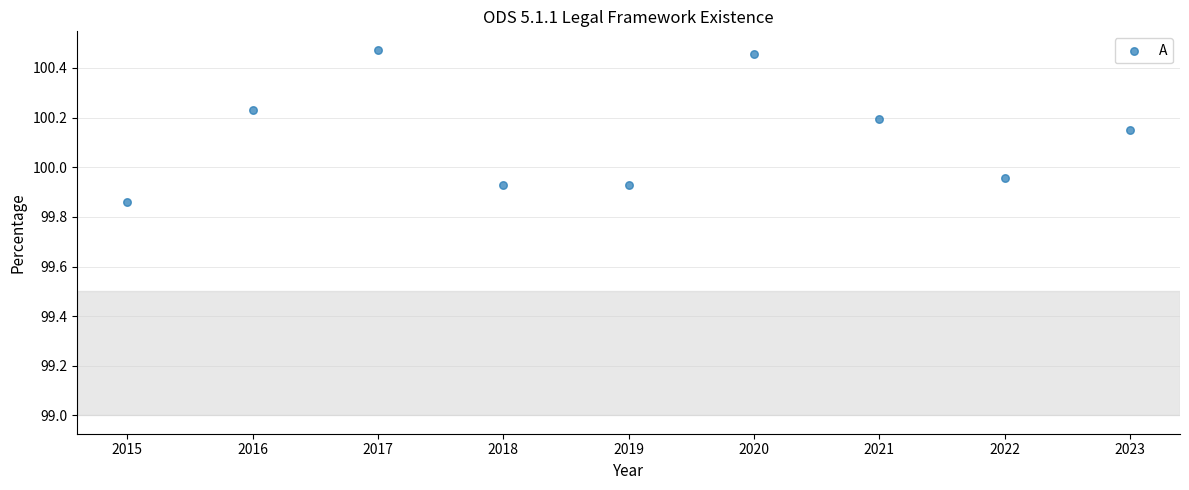

What is the range of X values (max minus min)?

8.0